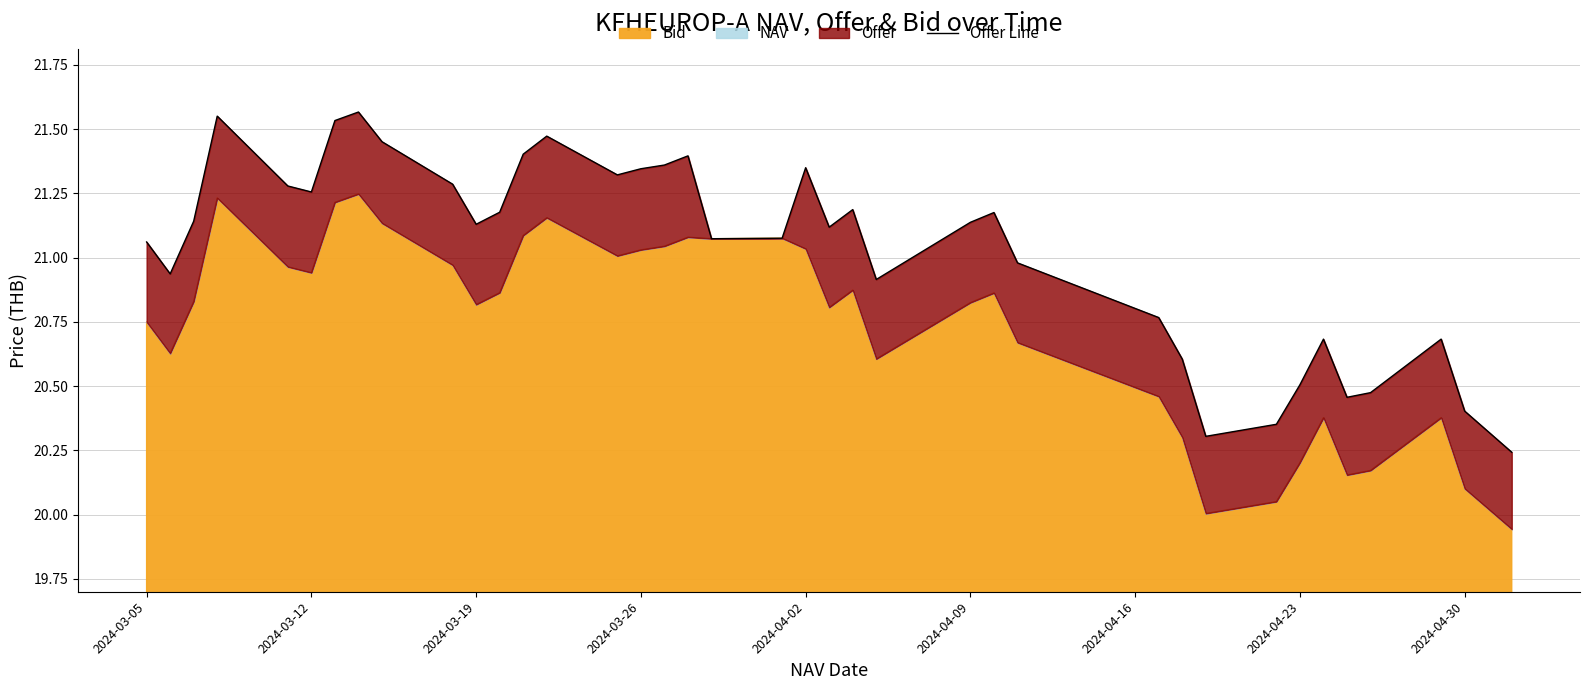

How many interior local valleys (lower than both neighbors) does the data have?

9